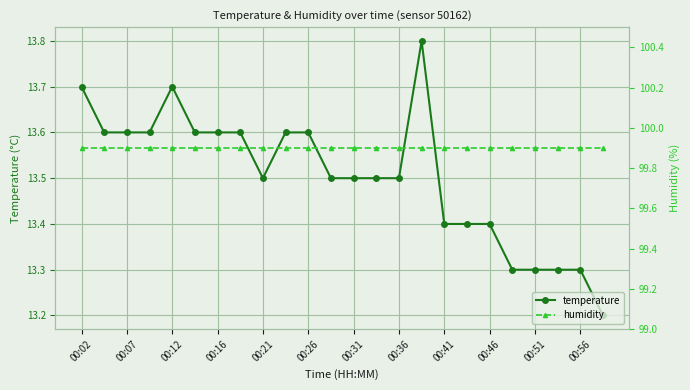

Is this an area chart (filled region under the line)?

No